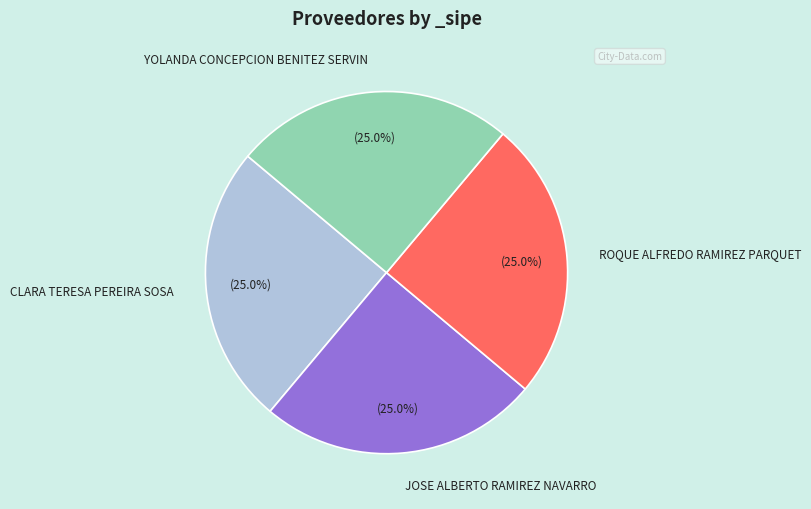

Does any single category account for the majority?

No